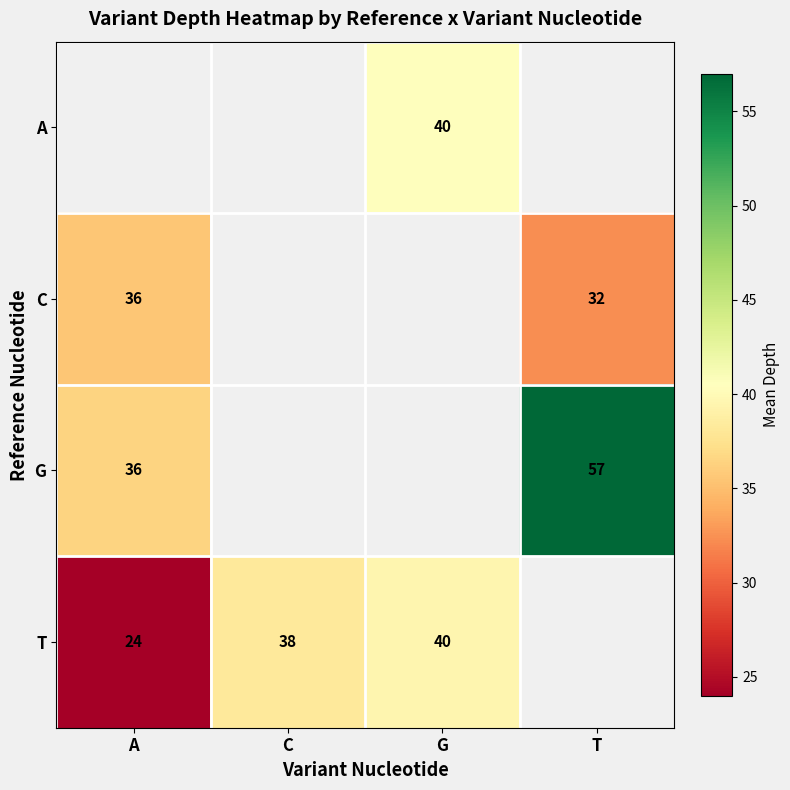

The value of G at A is 36.0. True or false?

True